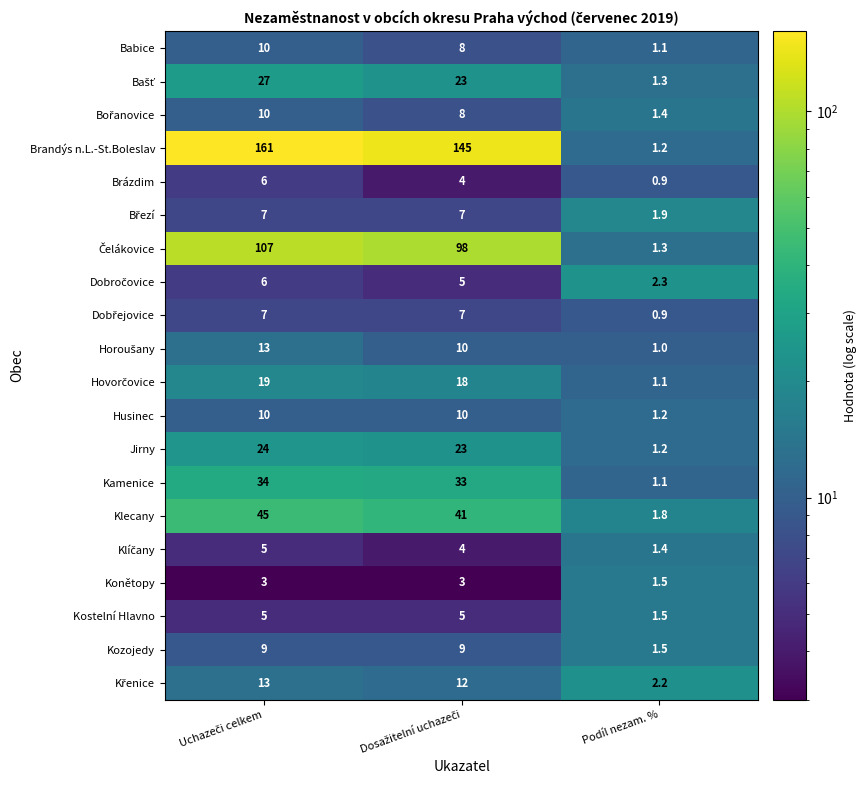

Which series has the largest total across all categories?

Brandýs n.L.-St.Boleslav